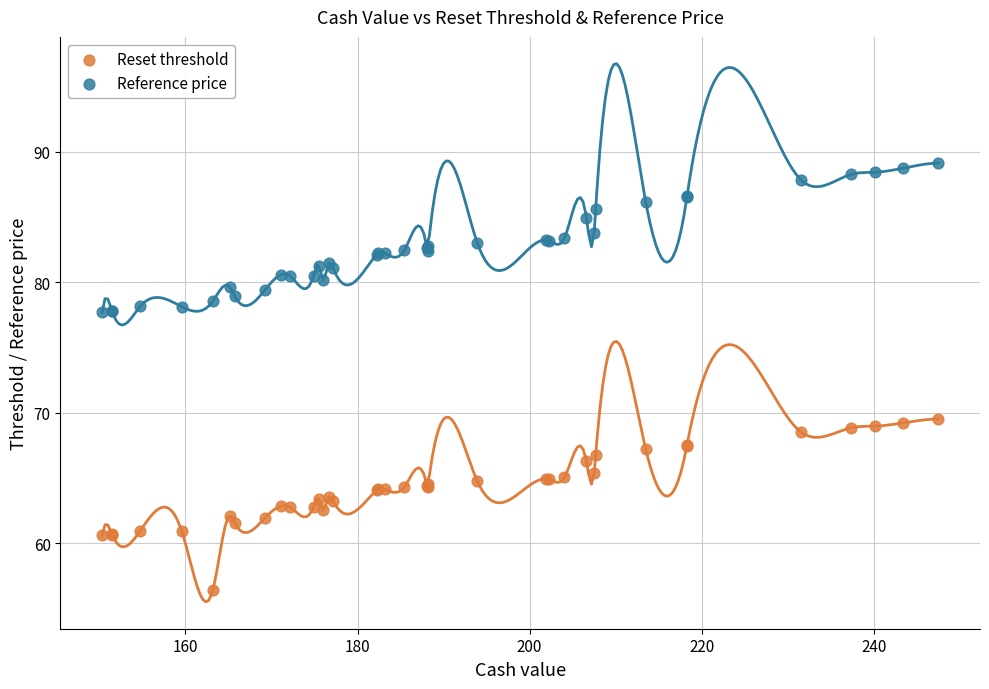

What is the X range (max minus min) for the scatter plot?

97.2